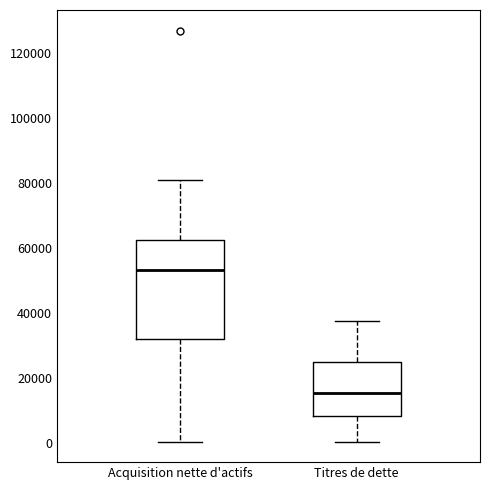

Comparing the boxes themselves (not the whiskers), which one is the tallest?

Acquisition nette d'actifs